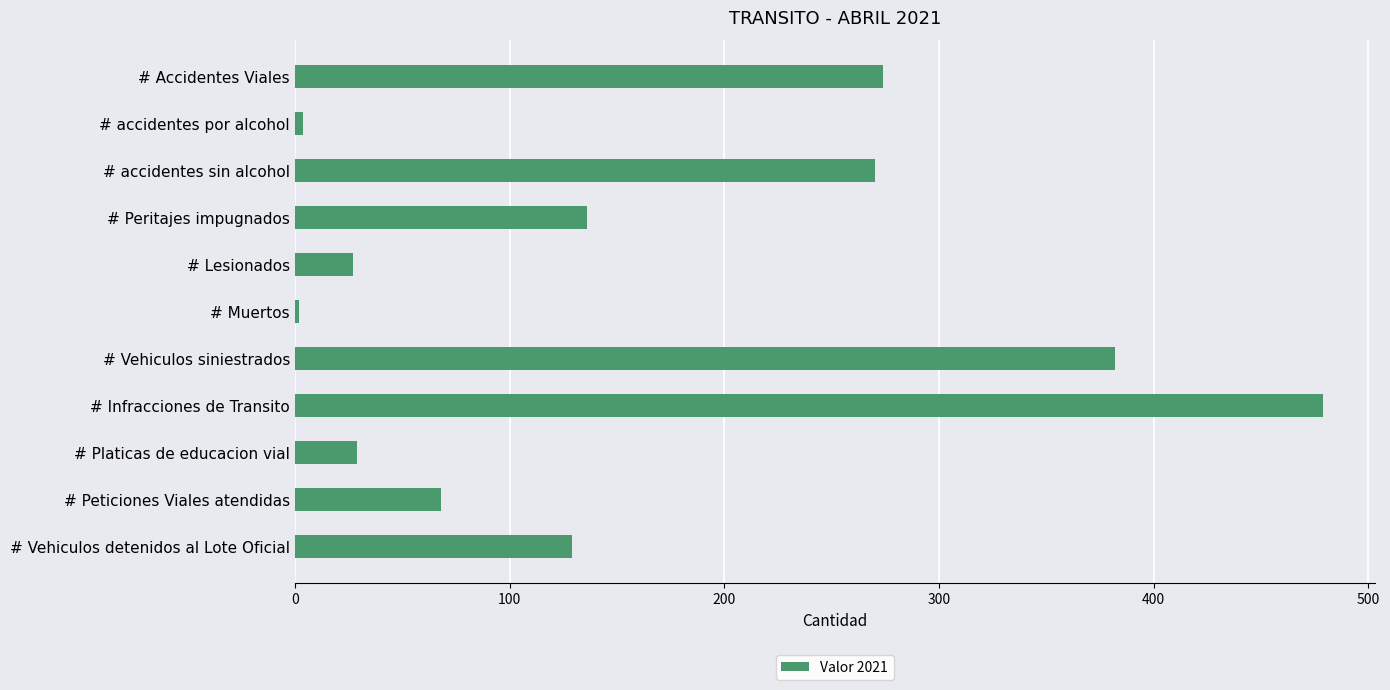

What is the difference between the maximum and minimum values?

477